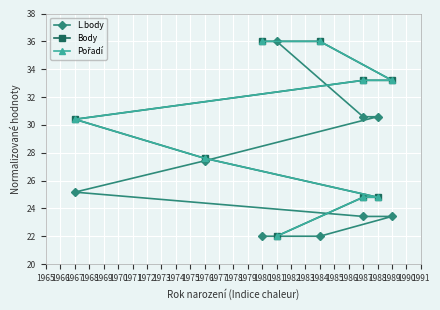

True or false: L.body has a value of 40.8 at 1976.

False